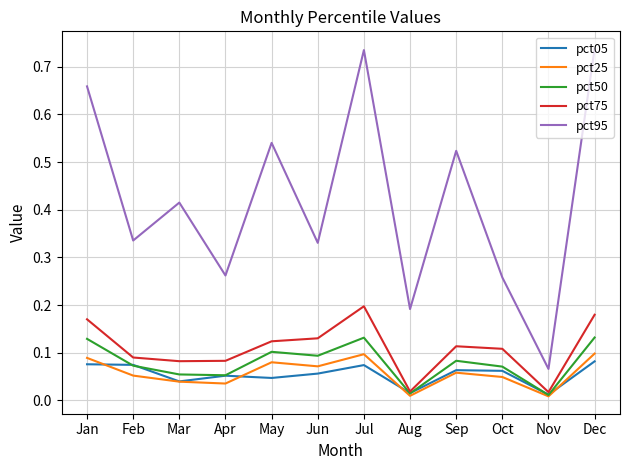

In pct50, how many points are higher than both neighbors (excluding endpoints)?

3